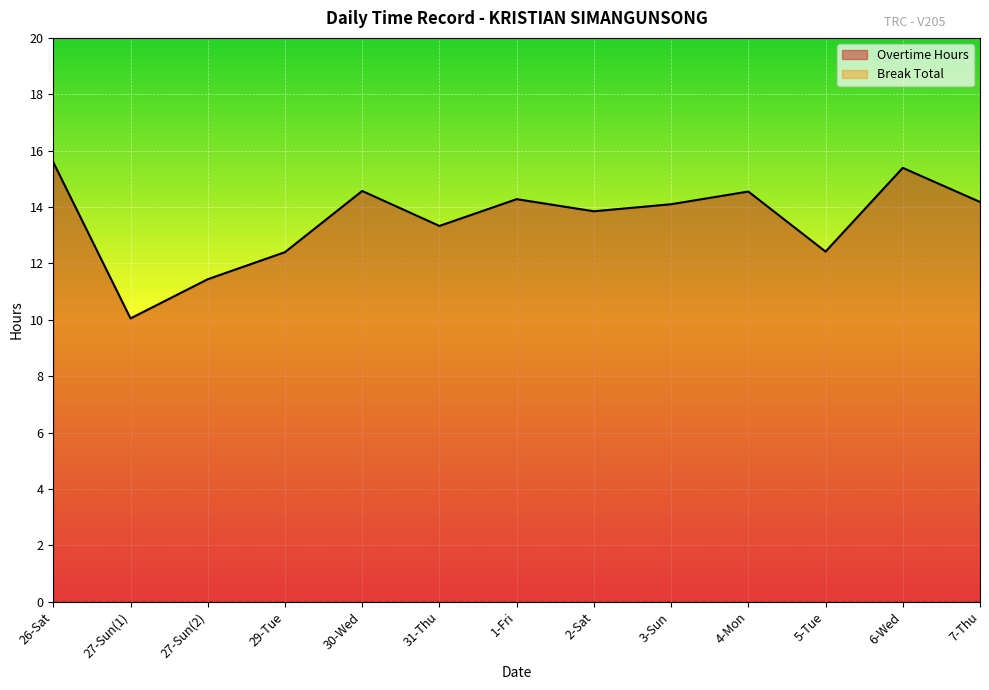

Rank the categories by value from highest to lowest.

26-Sat, 6-Wed, 30-Wed, 4-Mon, 1-Fri, 7-Thu, 3-Sun, 2-Sat, 31-Thu, 5-Tue, 29-Tue, 27-Sun(2), 27-Sun(1)